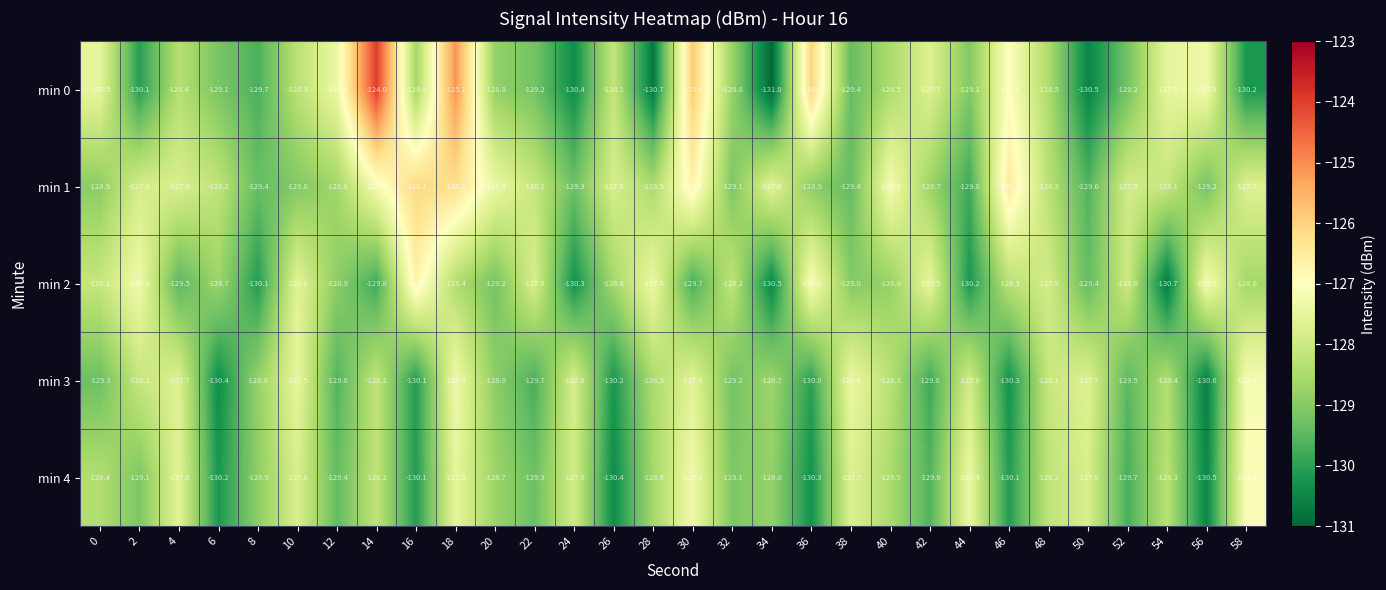

The value of min 4 at 56 is -130.5. True or false?

True